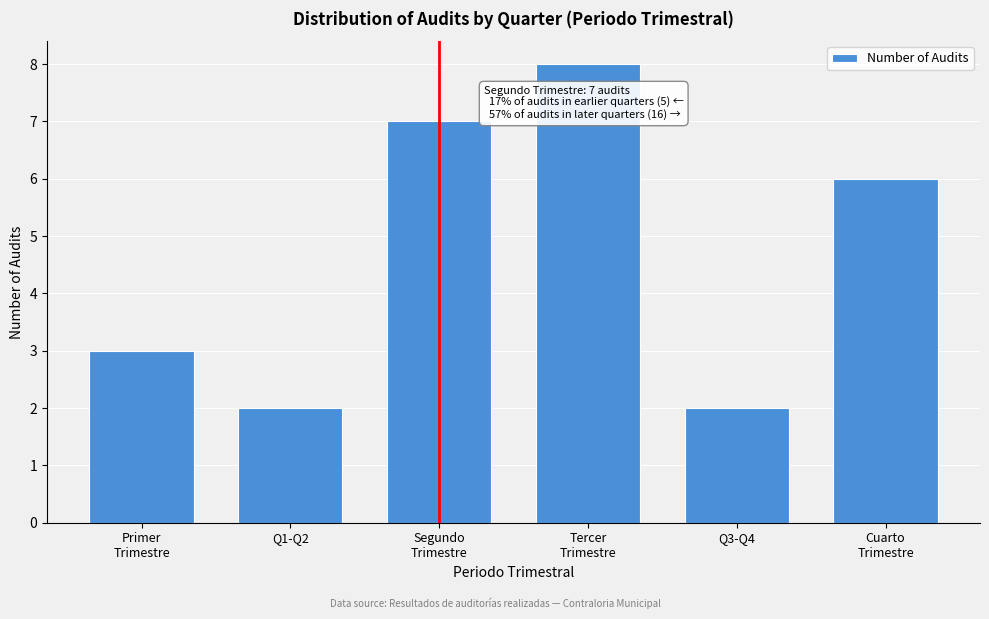

Reading left to right, extract all data points from this chart.

3	2	7	8	2	6